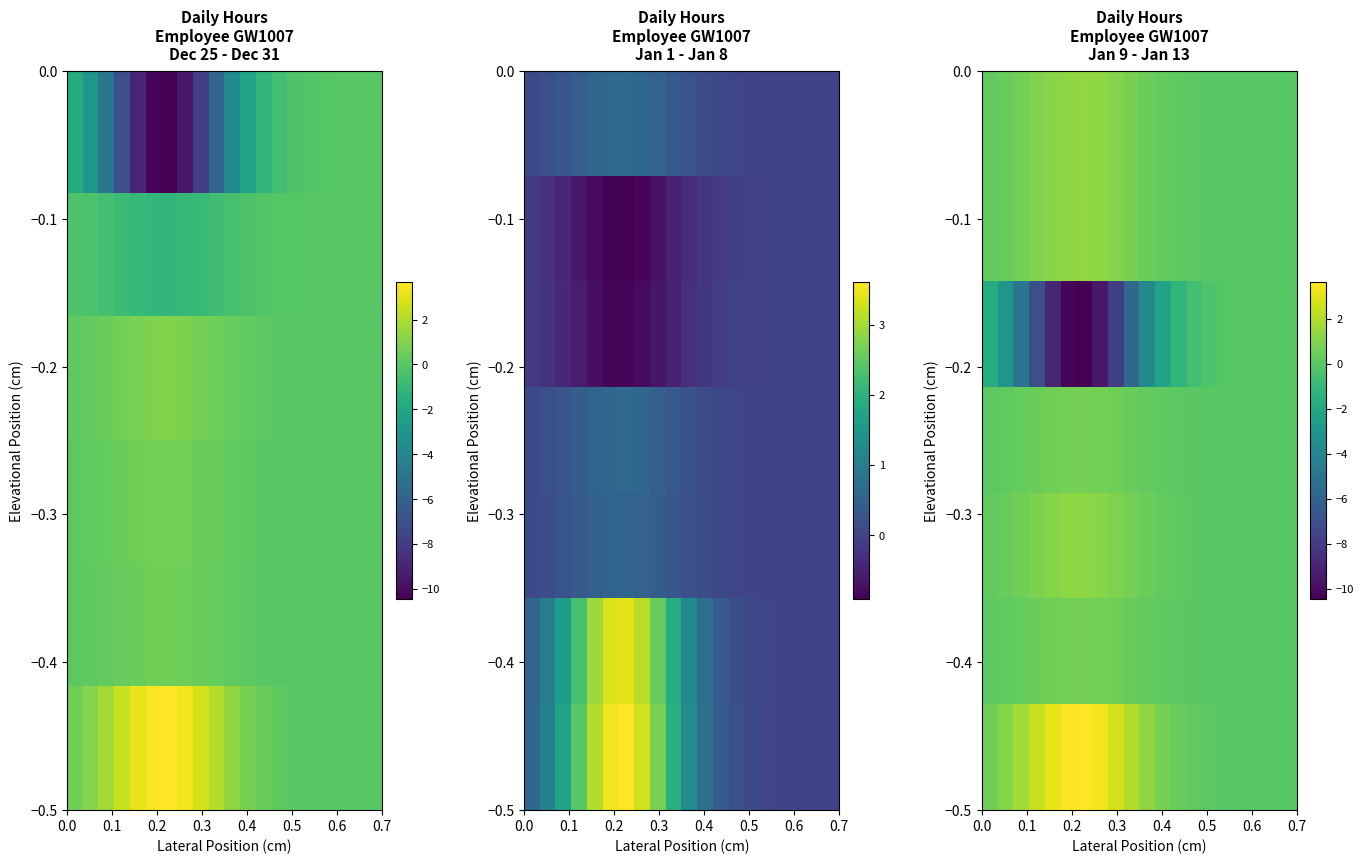

Count the number of data series in this chart.

7